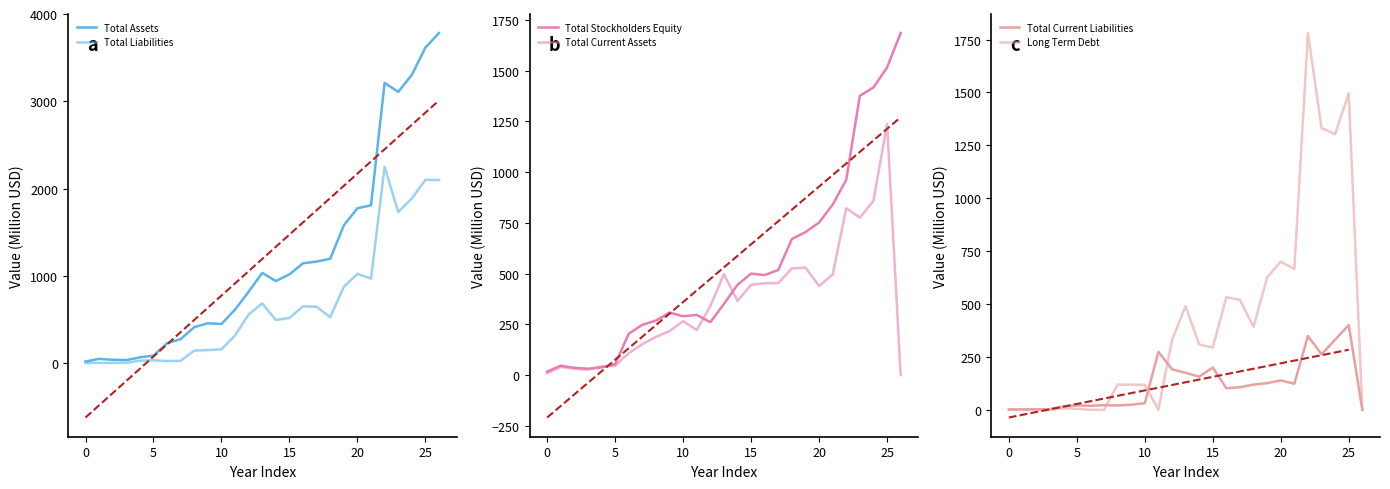

How many interior local valleys does the Total Liabilities series have?

5